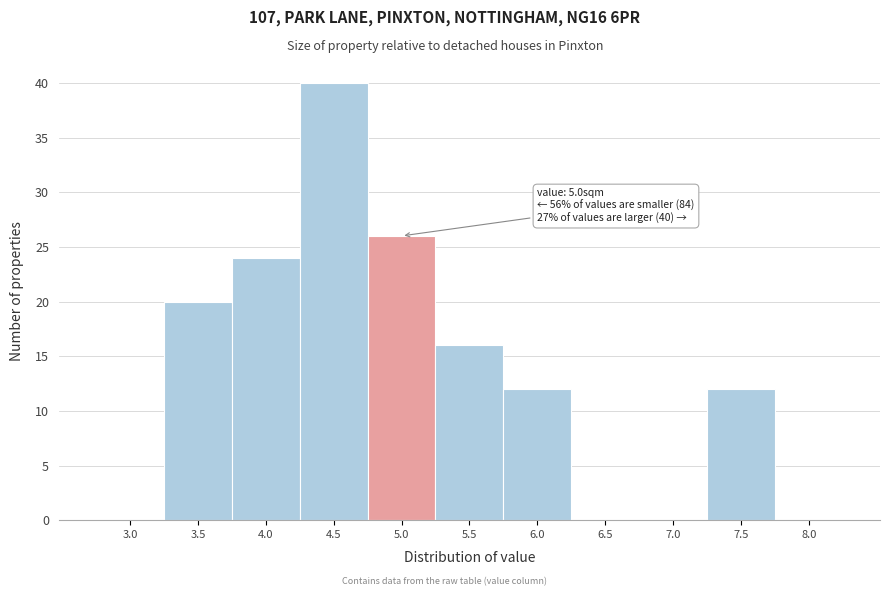

Reading left to right, what are all the values shown in this chart?

3.0=0	3.5=20	4.0=24	4.5=40	5.0=26	5.5=16	6.0=12	6.5=0	7.0=0	7.5=12	8.0=0